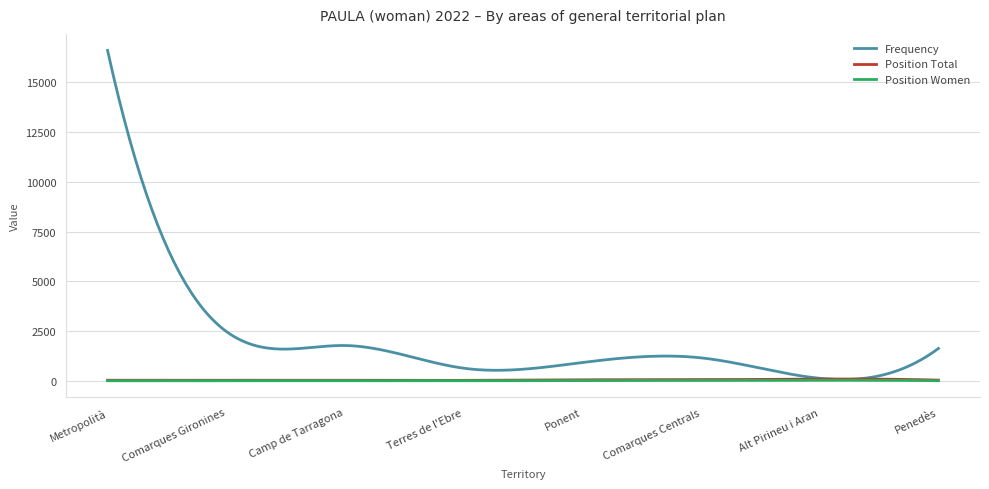

Which series has the widest spread of values?

Frequency